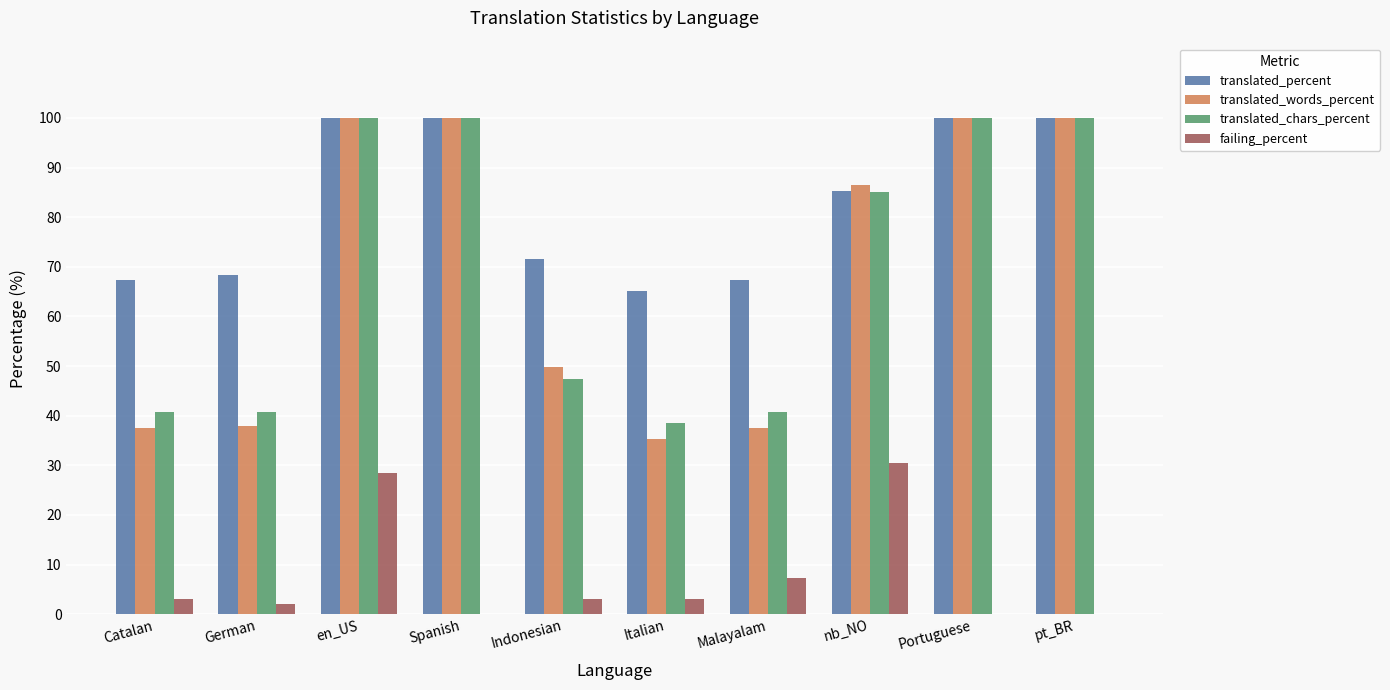

True or false: translated_percent has a value of 22.5 at Portuguese.

False